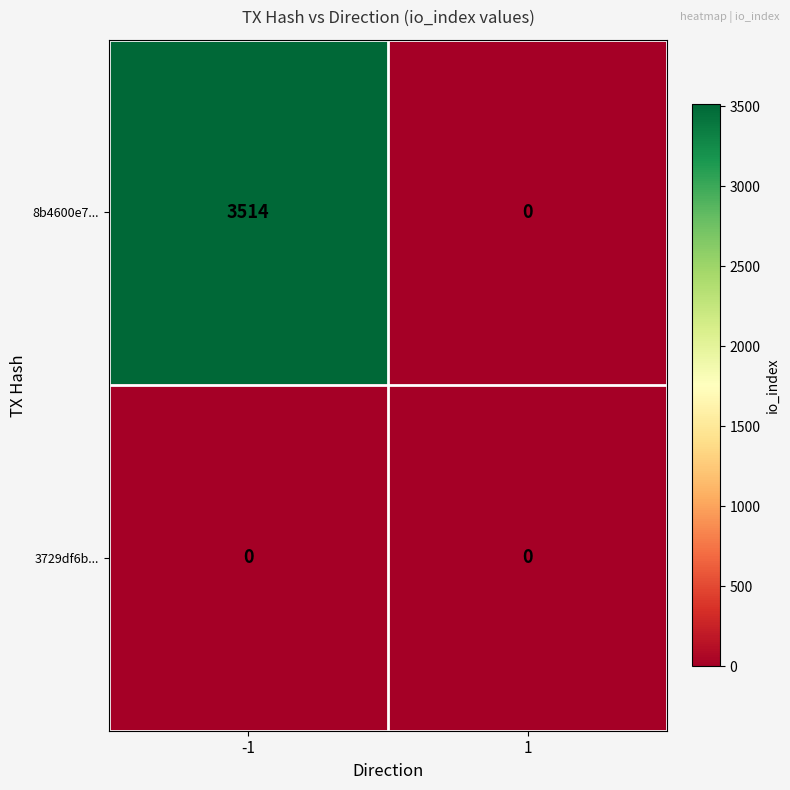

Which series has the largest total across all categories?

8b4600e7...